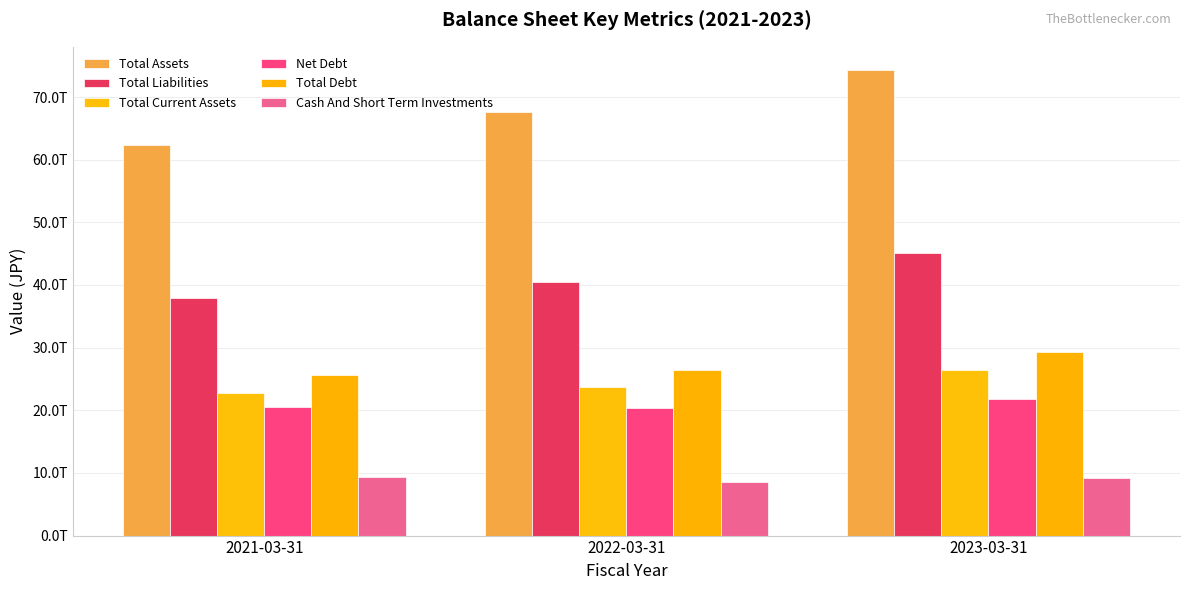

Reading left to right, what are all the values shown in this chart?

Total Assets: 62267138000000	67688771000000	74303180000000
Total Liabilities: 37978811000000	40533951000000	45038967000000
Total Current Assets: 22776800000000	23722290000000	26459781000000
Net Debt: 20558777000000	20382703000000	21863307000000
Total Debt: 25659634000000	26496358000000	29380273000000
Cash And Short Term Investments: 9316314000000	8620903000000	9232641000000